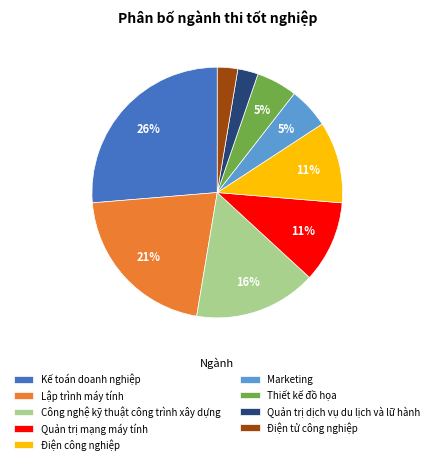

To the nearest percent, what is the combined percentage of Quản trị mạng máy tính and Thiết kế đồ họa?

16%